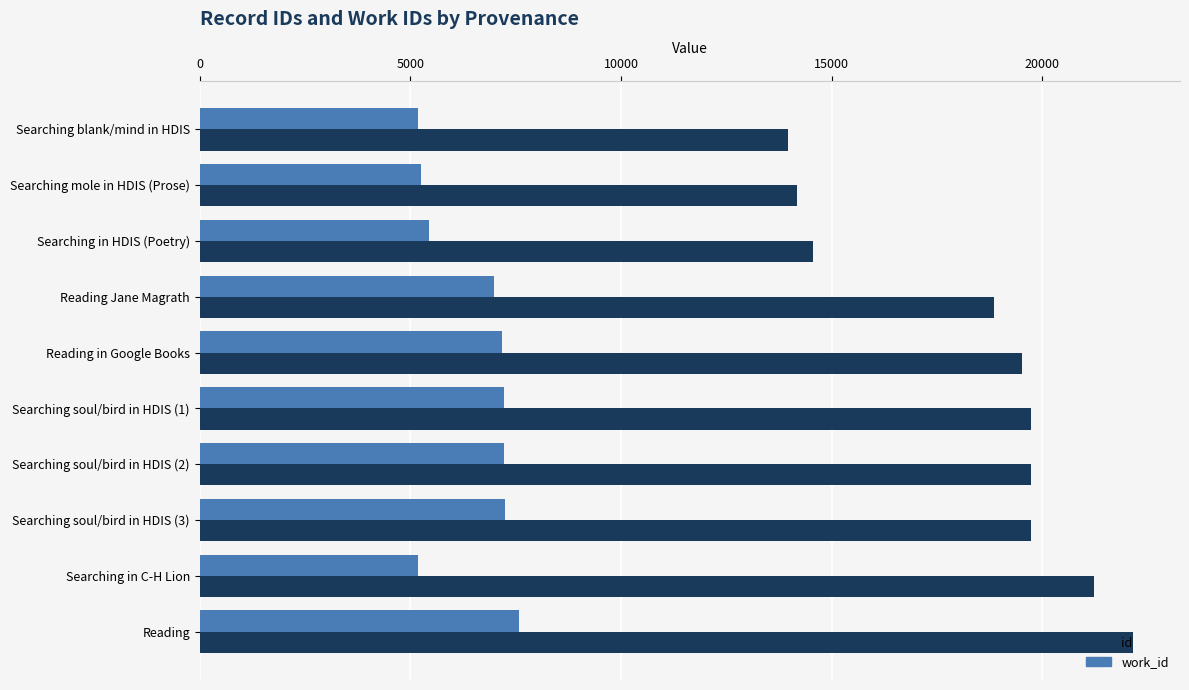

What is the spread (max minus min) of values at Reading Jane Magrath?

11859